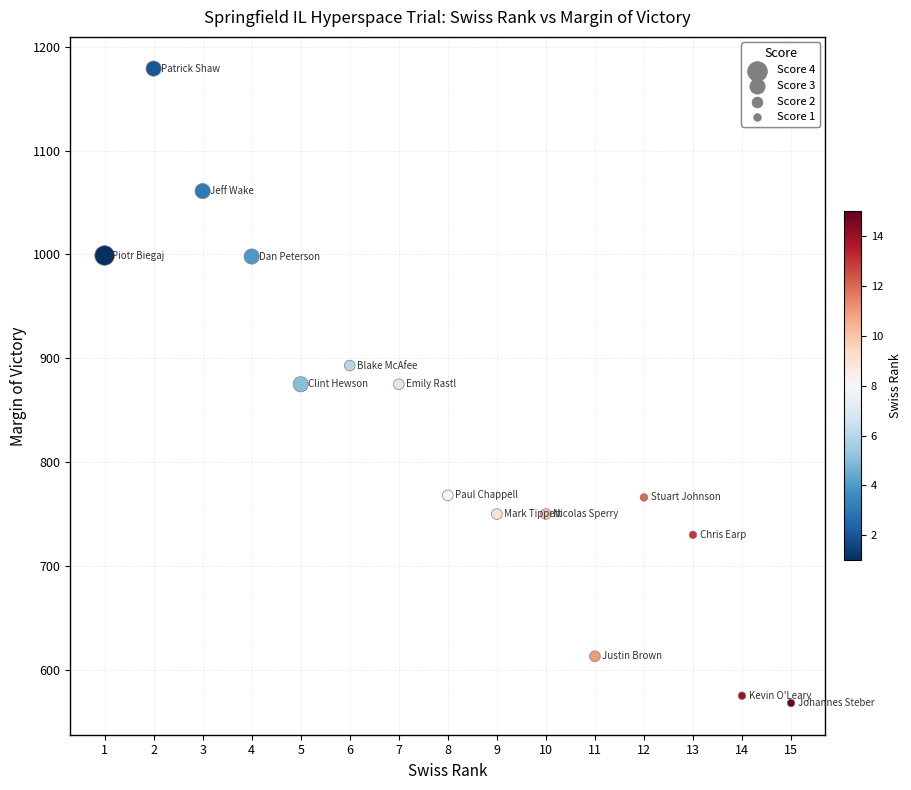

What is the range of Y values (max minus min)?

611